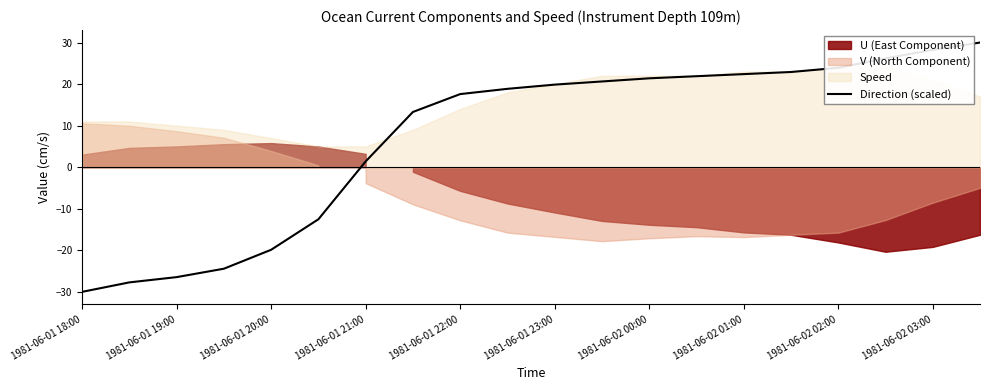

What is the difference between the second highest and second lowest values?

55.9